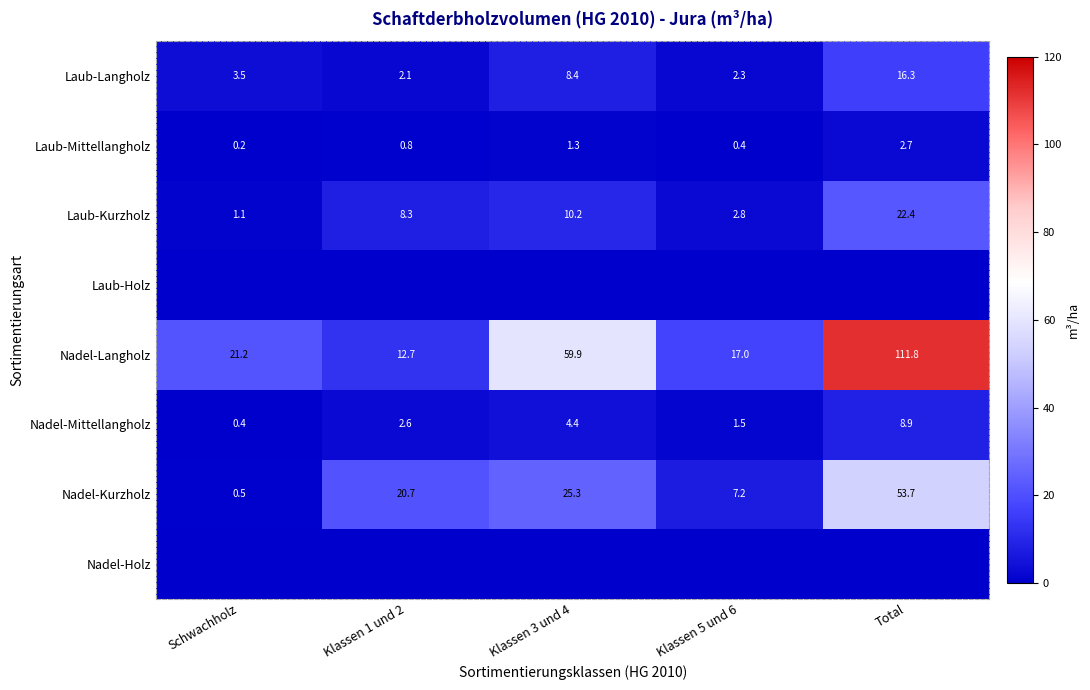

What is the difference between the Laub-Langholz values at Klassen 1 und 2 and Klassen 5 und 6?

0.2